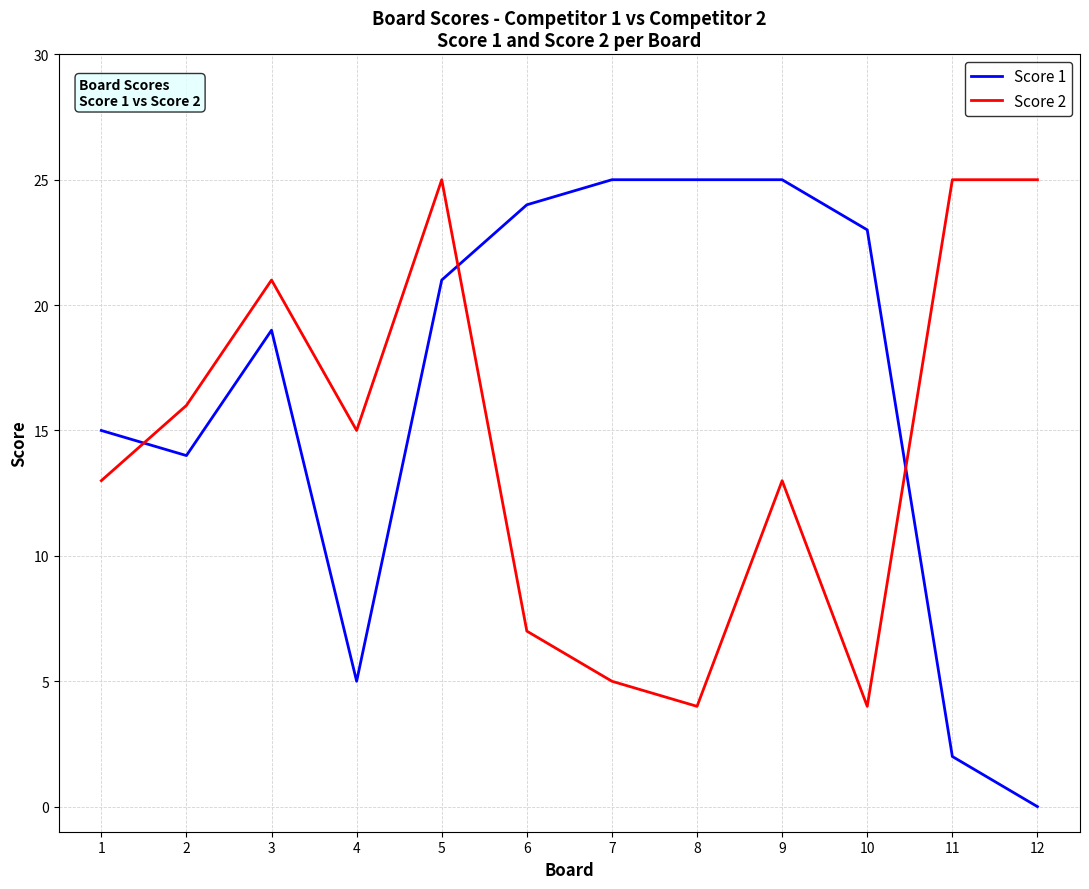

What is the total value across all series at 3?

40